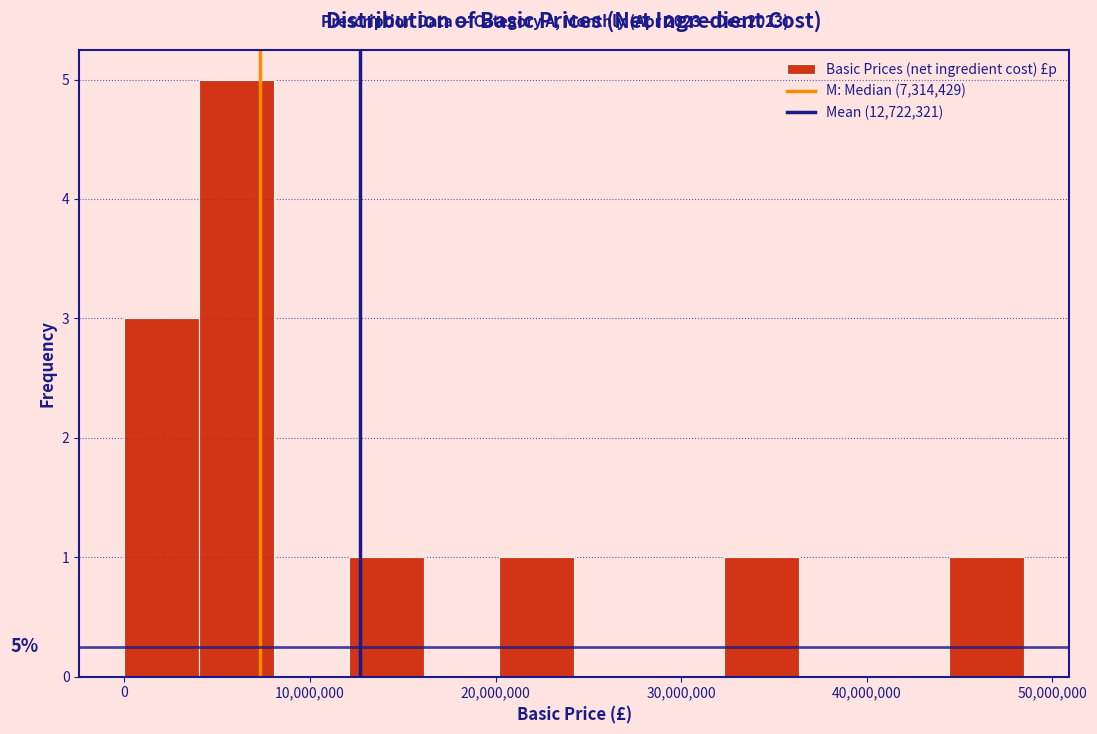

Which range on the x-axis has the tallest bar?

4000000 to 8000000